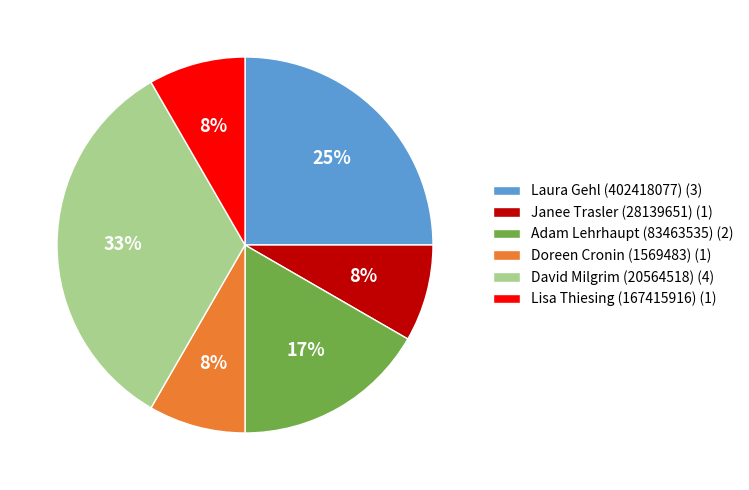

True or false: Janee Trasler (28139651) accounts for 8% of the total.

True